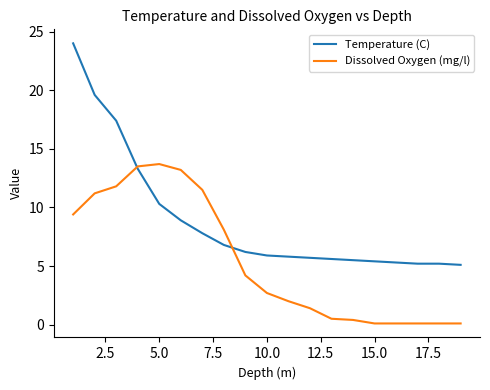

Which series has the largest range (max minus min)?

Temperature (C)